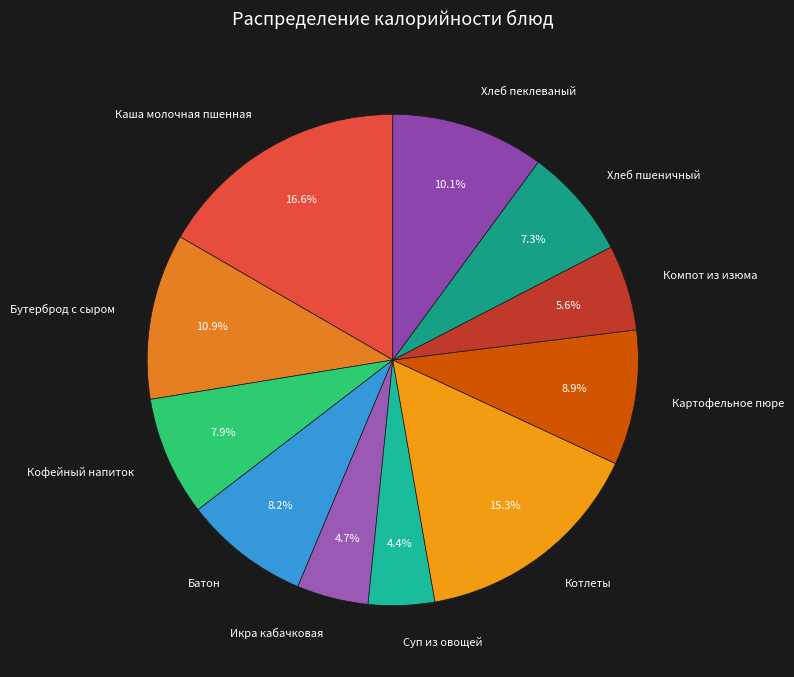

What is the ratio of the value at Батон to the value at Компот из изюма?

1.5